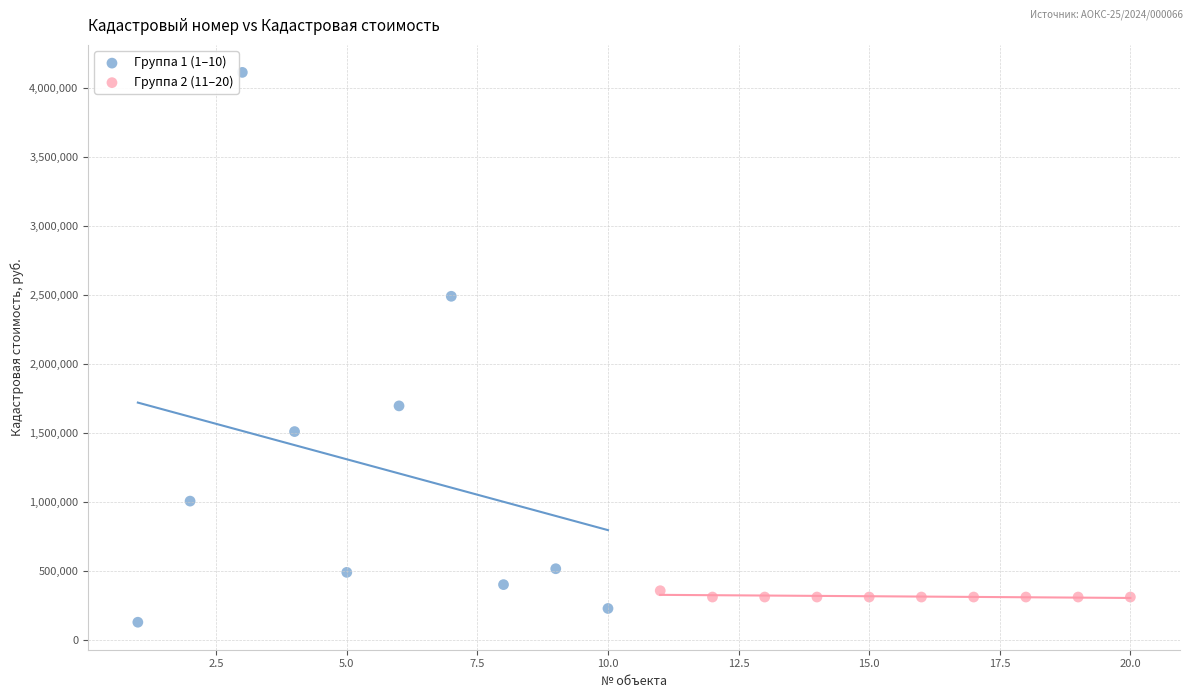

Which series contains the lowest Y value?

Группа 1 (1–10)